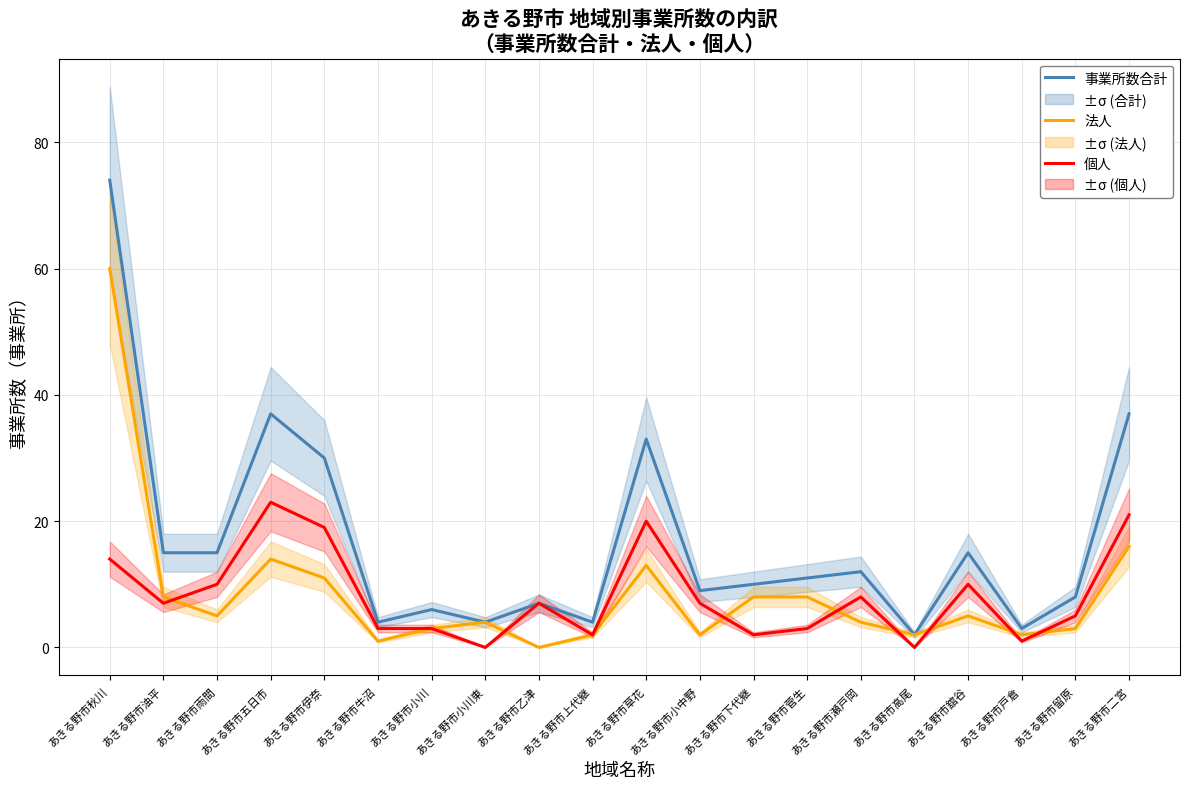

What is the label of the 1st point from the left?

あきる野市秋川